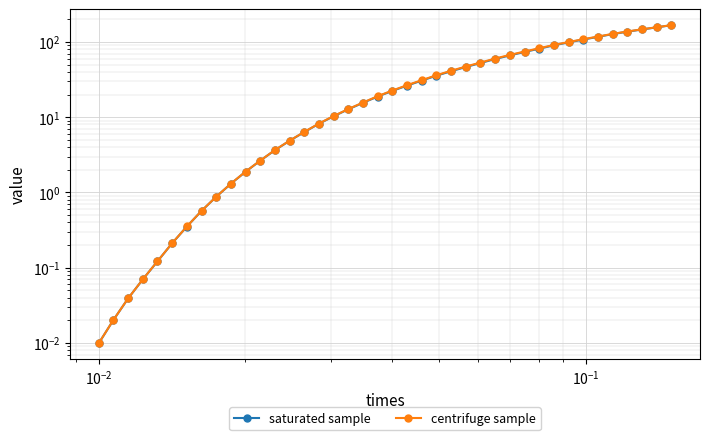

True or false: centrifuge sample and saturated sample cross at least once.

False